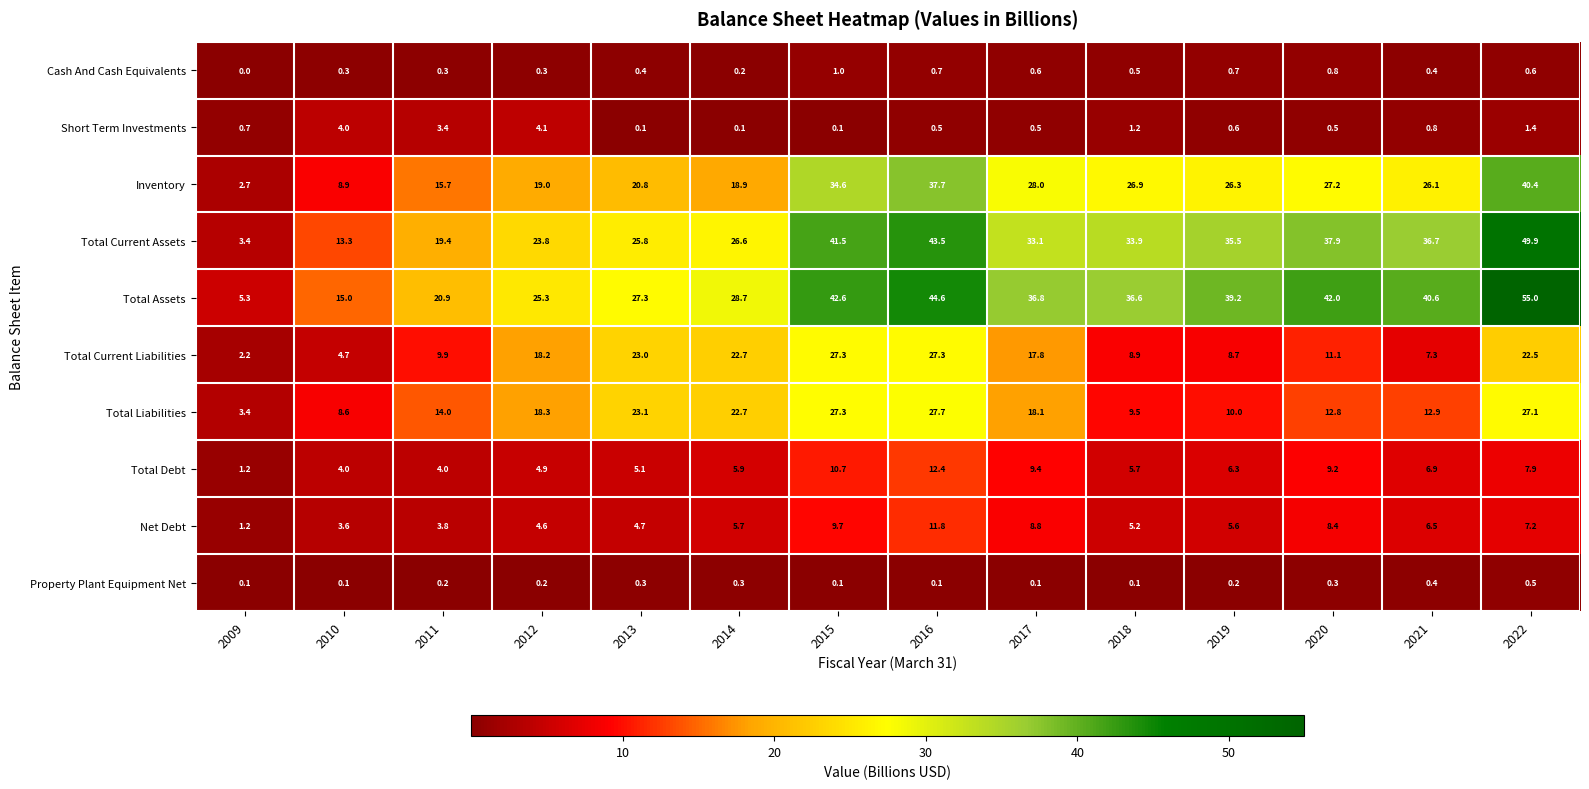

Is it true that Net Debt equals 4.6 at 2012?

True